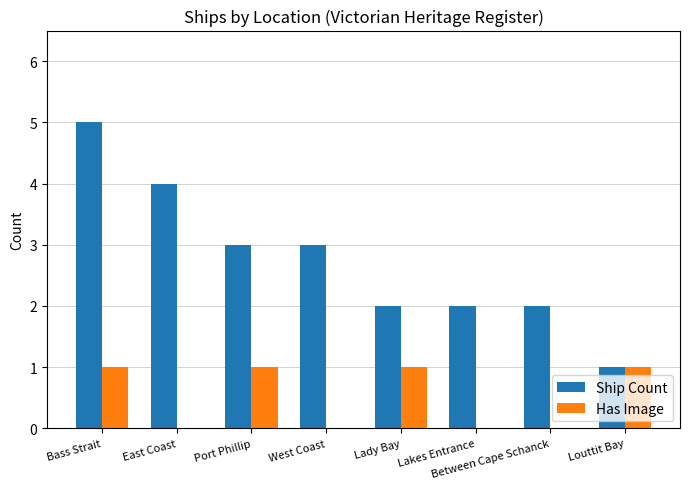

At which category is the sum across all series the highest?

Bass Strait